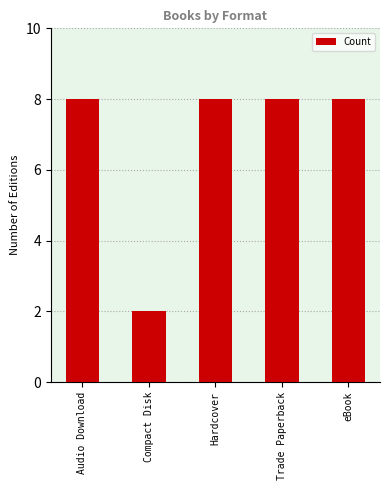

Reading right to left, extract all data points from this chart.

eBook=8	Trade Paperback=8	Hardcover=8	Compact Disk=2	Audio Download=8